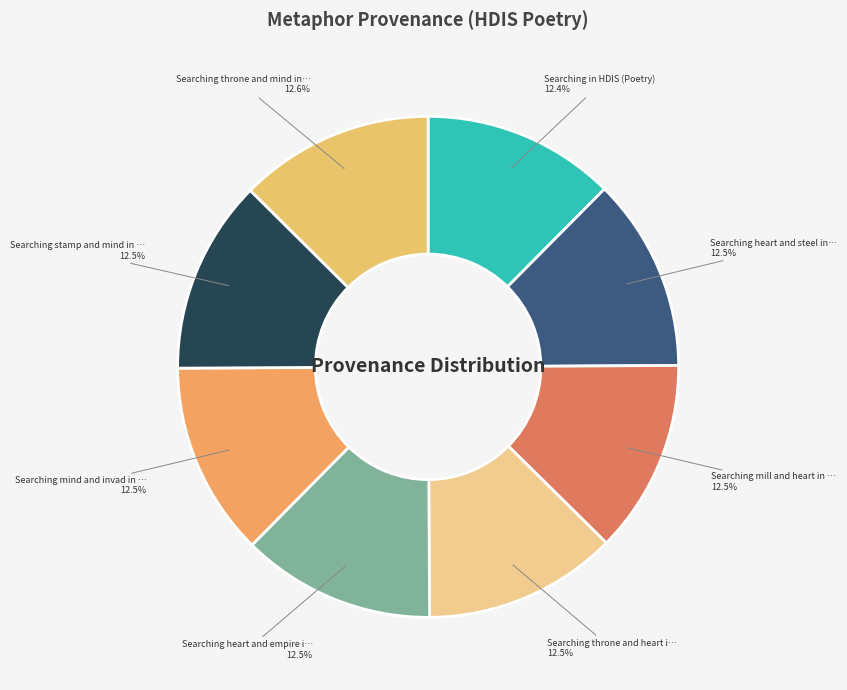

How many slices are in this pie chart?

8